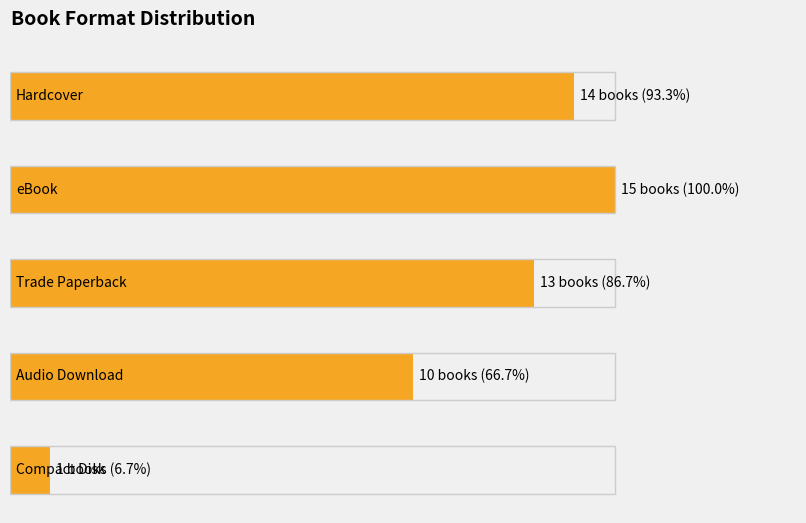

Where does the data first go above 13?

Hardcover